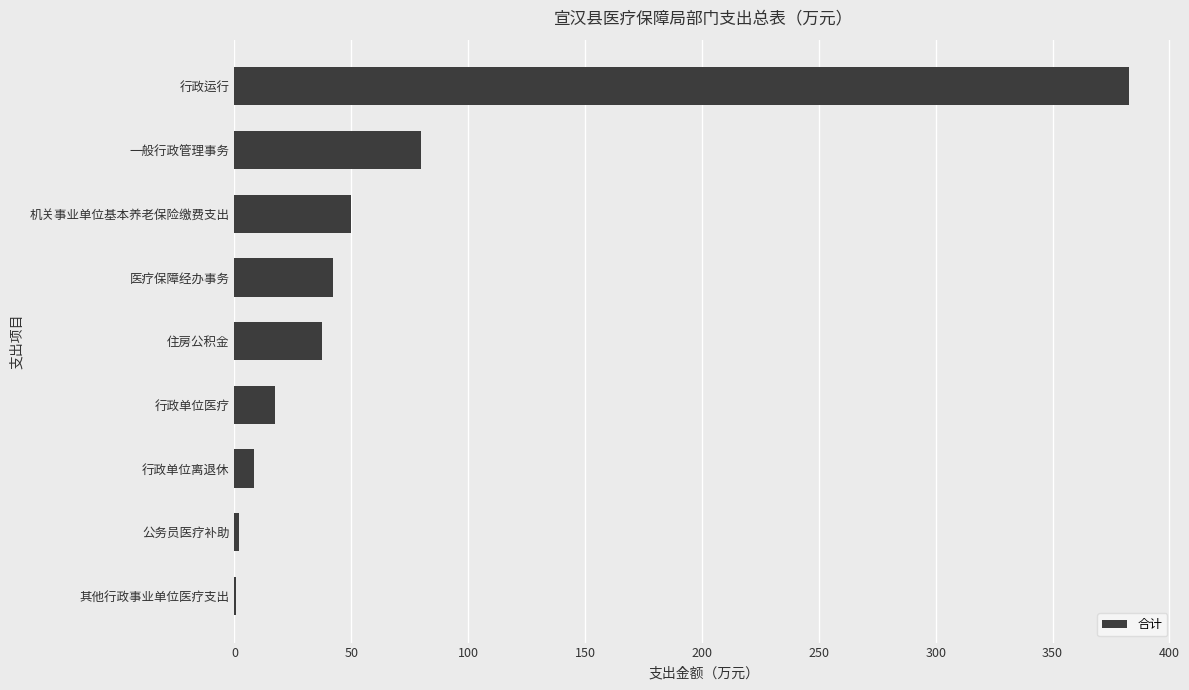

True or false: the data shows 50.0 at 机关事业单位基本养老保险缴费支出.

True